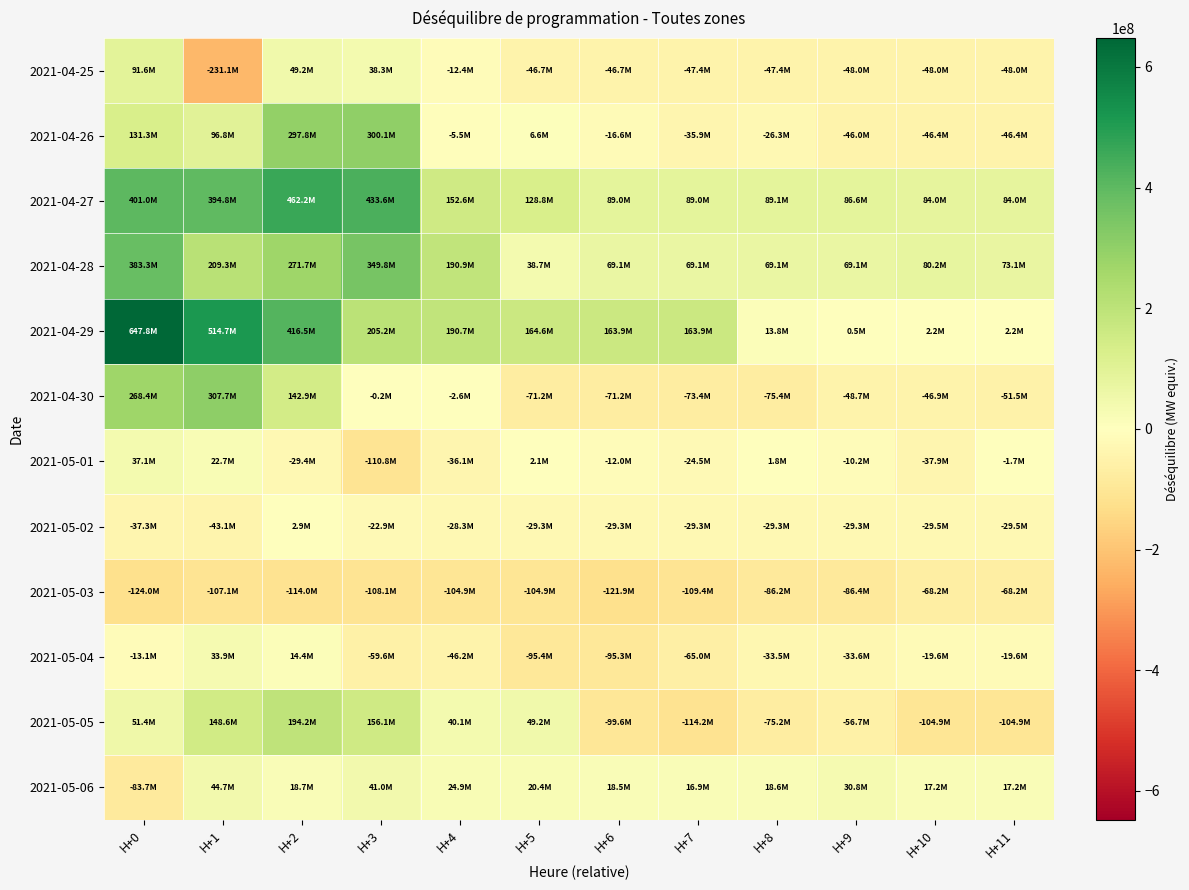

Reading left to right, what are all the values shown in this chart?

2021-04-25: H+0=91603969	H+1=-231058531	H+2=49153765	H+3=38332765	H+4=-12410747	H+5=-46677528	H+6=-46677728	H+7=-47377728	H+8=-47377728	H+9=-47991240	H+10=-47991240	H+11=-47991240
2021-04-26: H+0=131298484	H+1=96768651	H+2=297806864	H+3=300107329	H+4=-5535801	H+5=6607606	H+6=-16610394	H+7=-35927624	H+8=-26255600	H+9=-46040600	H+10=-46395600	H+11=-46395600
2021-04-27: H+0=400987323	H+1=394793340	H+2=462209437	H+3=433601113	H+4=152560553	H+5=128806289	H+6=89045763	H+7=89045763	H+8=89051163	H+9=86637163	H+10=83953426	H+11=83953426
2021-04-28: H+0=383252103	H+1=209327994	H+2=271695809	H+3=349799439	H+4=190886607	H+5=38665360	H+6=69113977	H+7=69149067	H+8=69149067	H+9=69146067	H+10=80176905	H+11=73140721
2021-04-29: H+0=647844539	H+1=514703425	H+2=416542682	H+3=205204883	H+4=190720731	H+5=164619266	H+6=163865275	H+7=163865261	H+8=13796845	H+9=542925	H+10=2246925	H+11=2246925
2021-04-30: H+0=268436617	H+1=307713691	H+2=142866246	H+3=-165573	H+4=-2553207	H+5=-71171595	H+6=-71171595	H+7=-73375261	H+8=-75379261	H+9=-48736261	H+10=-46927709	H+11=-51512781
2021-05-01: H+0=37095363	H+1=22703742	H+2=-29435650	H+3=-110756797	H+4=-36079486	H+5=2145370	H+6=-11961598	H+7=-24480589	H+8=1829606	H+9=-10152977	H+10=-37915966	H+11=-1685977
2021-05-02: H+0=-37266126	H+1=-43095377	H+2=2861607	H+3=-22933560	H+4=-28258032	H+5=-29334213	H+6=-29334213	H+7=-29301559	H+8=-29319861	H+9=-29310065	H+10=-29511784	H+11=-29511784
2021-05-03: H+0=-123992082	H+1=-107077012	H+2=-114047068	H+3=-108056068	H+4=-104907639	H+5=-104913244	H+6=-121935973	H+7=-109360437	H+8=-86215674	H+9=-86369930	H+10=-68216843	H+11=-68216843
2021-05-04: H+0=-13131562	H+1=33868024	H+2=14393117	H+3=-59588151	H+4=-46185690	H+5=-95435540	H+6=-95322723	H+7=-65024811	H+8=-33469057	H+9=-33640057	H+10=-19600475	H+11=-19600475
2021-05-05: H+0=51433340	H+1=148575133	H+2=194165720	H+3=156116513	H+4=40054786	H+5=49174736	H+6=-99642152	H+7=-114224185	H+8=-75200563	H+9=-56727477	H+10=-104928623	H+11=-104928623
2021-05-06: H+0=-83710189	H+1=44740392	H+2=18683424	H+3=41044147	H+4=24928535	H+5=20430661	H+6=18472109	H+7=16940816	H+8=18584214	H+9=30833239	H+10=17204684	H+11=17204686